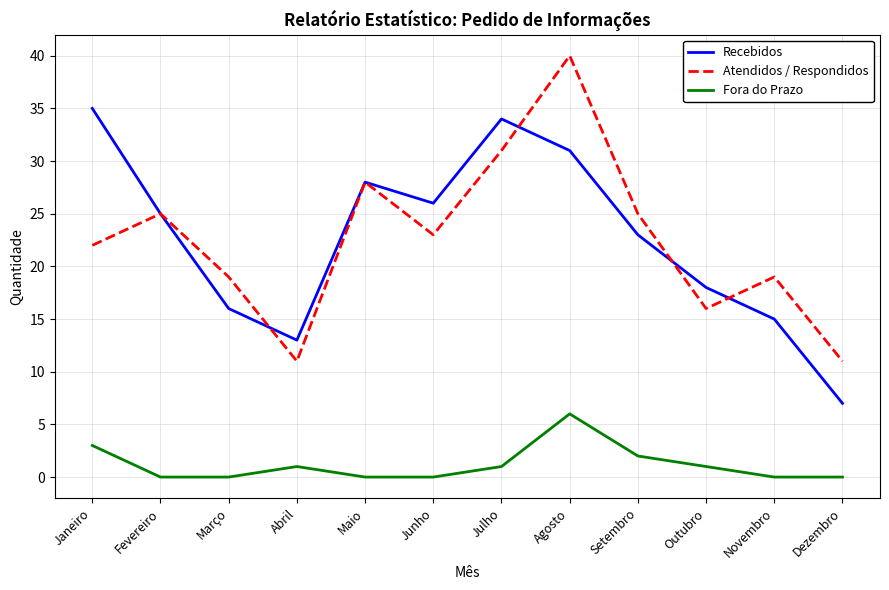

What value does the Atendidos / Respondidos series have at Dezembro?

11